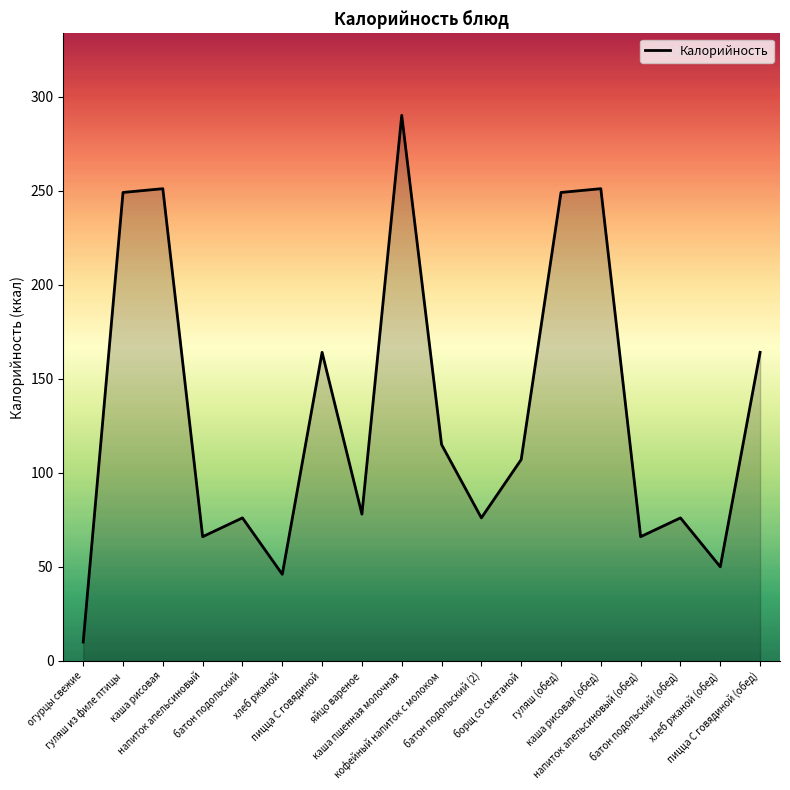

What is the sum of all values?

2384